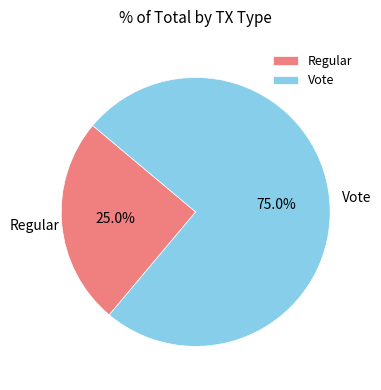

How many slices are in this pie chart?

2